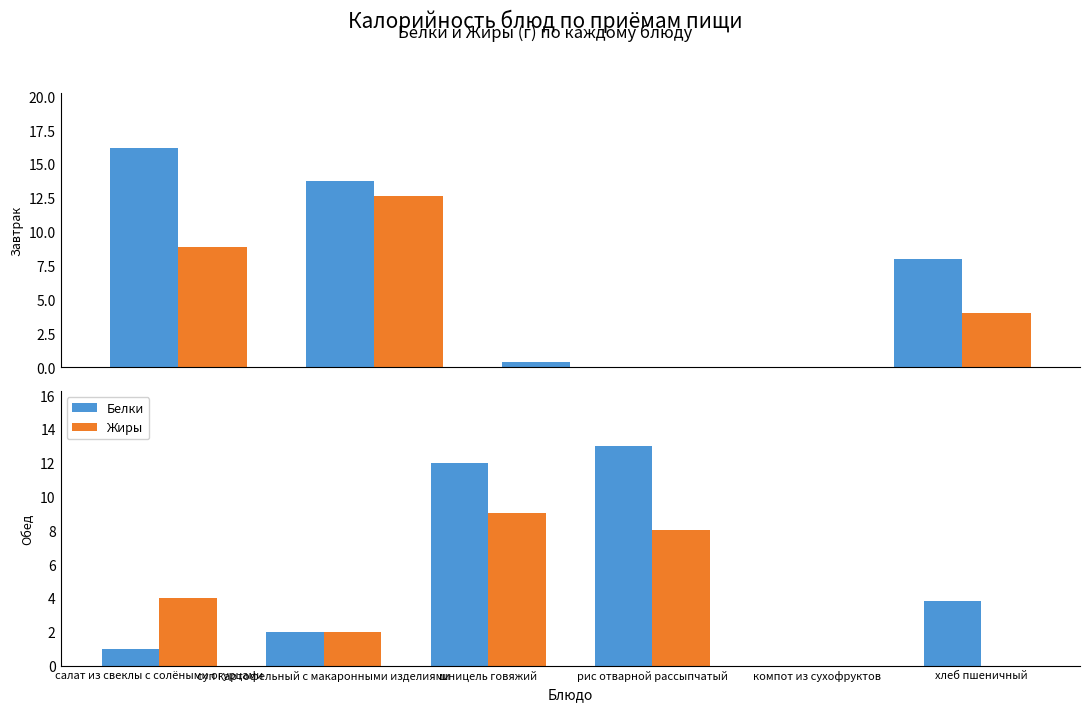

What is the value of the Жиры bar at the 4th from the left?

8.0